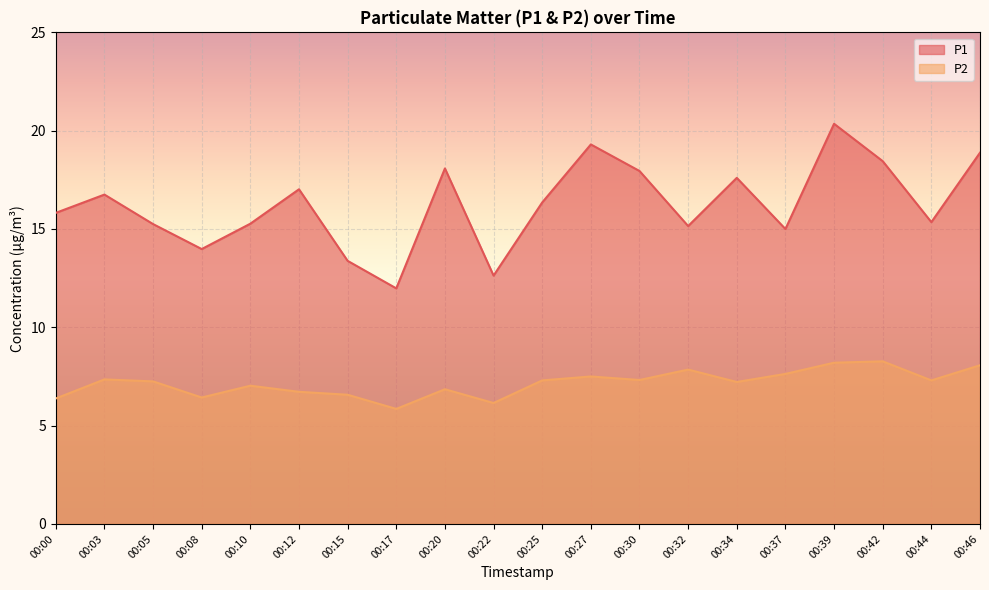

True or false: P2 has a value of 13.4 at 00:46.

False